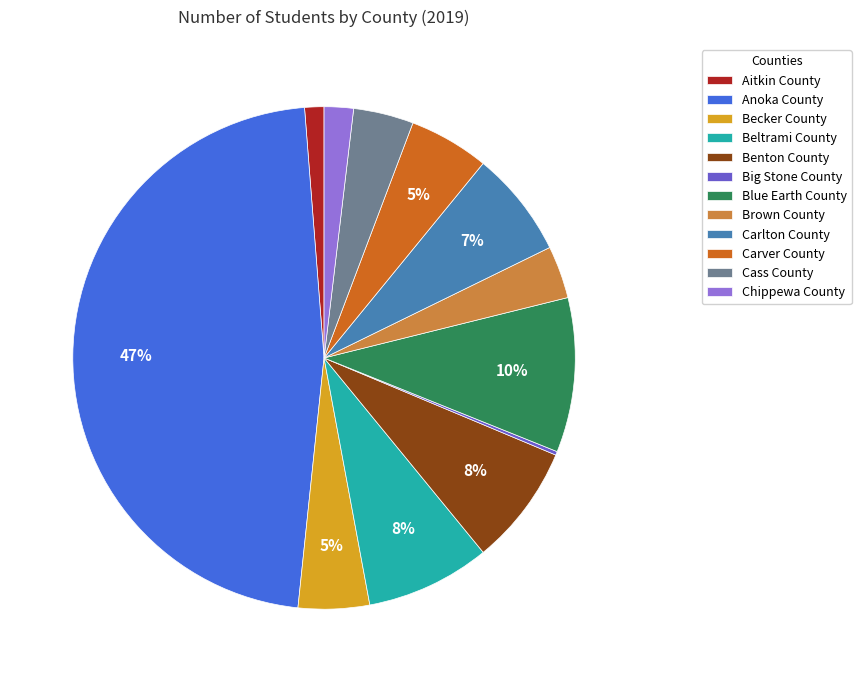

Which has a higher value, Carlton County or Becker County?

Carlton County